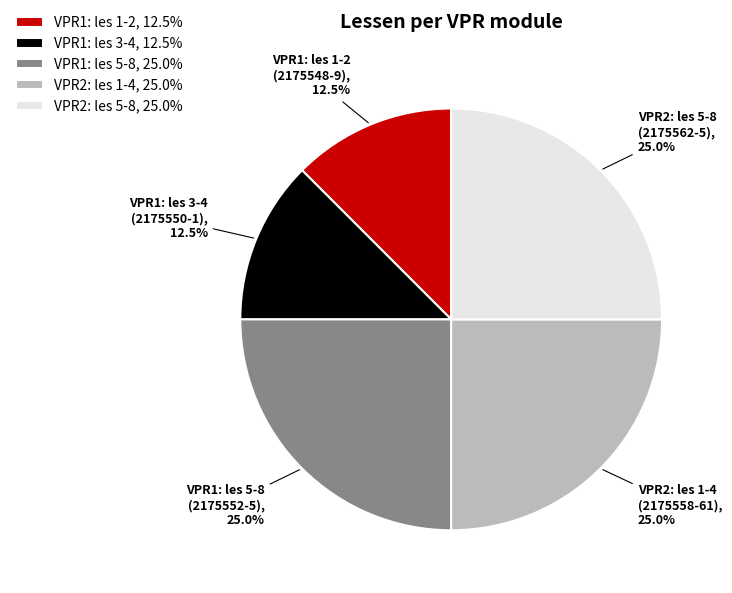

Is there any slice that represents more than half of the pie?

No